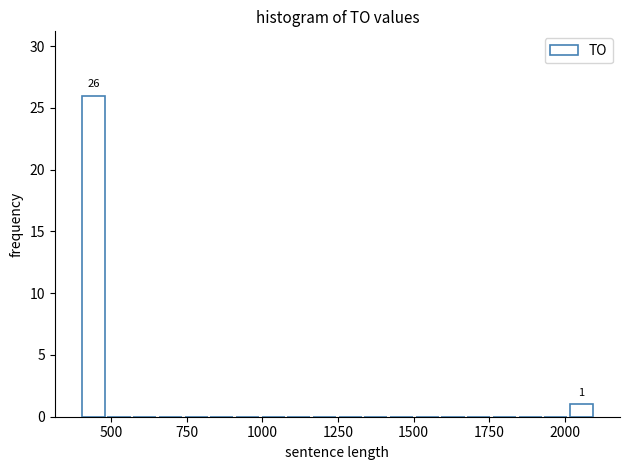

Read against the x-axis, roughly where is the centre of the tallest bar?

450